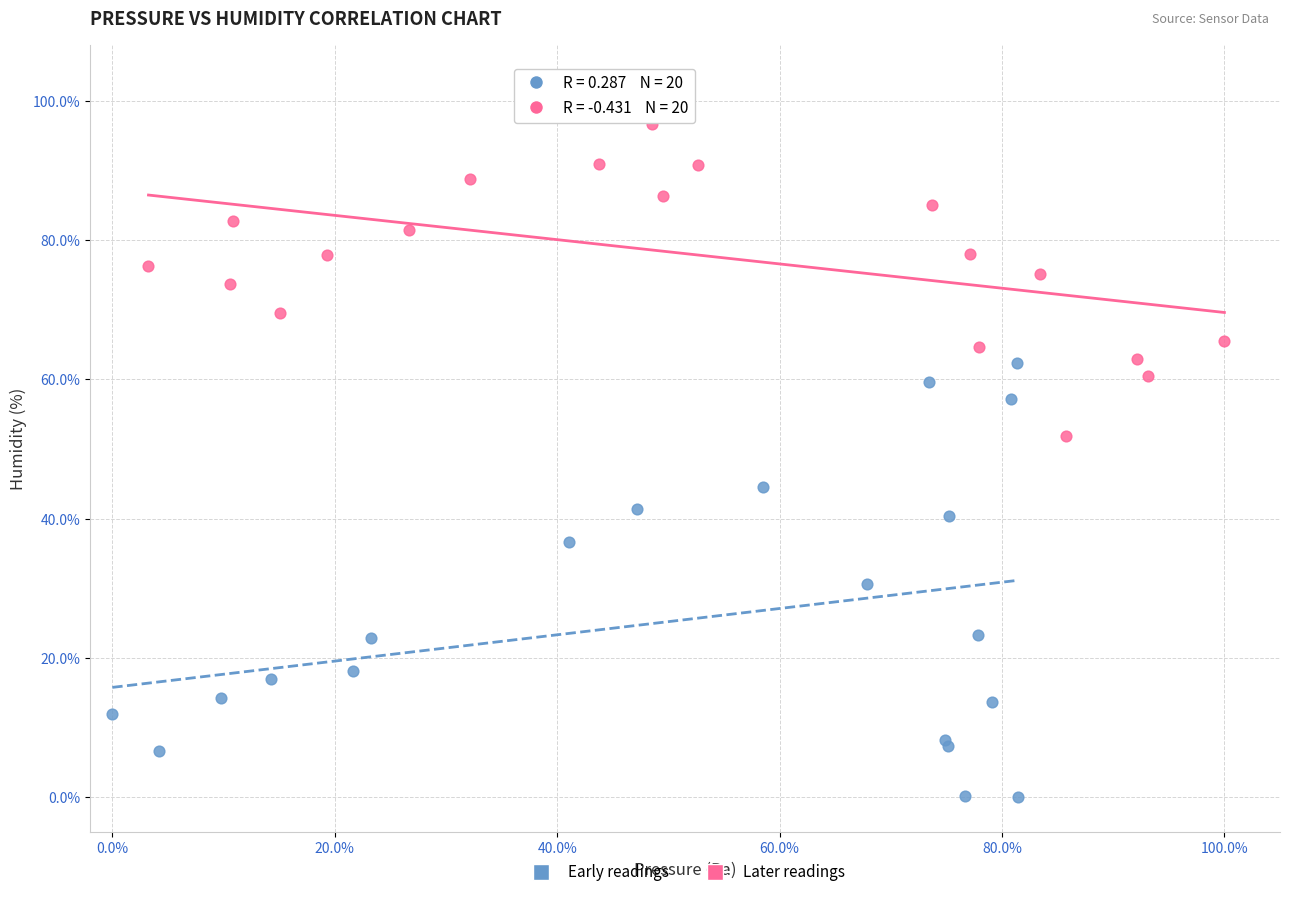

Which series has the widest spread of Y values?

Early readings